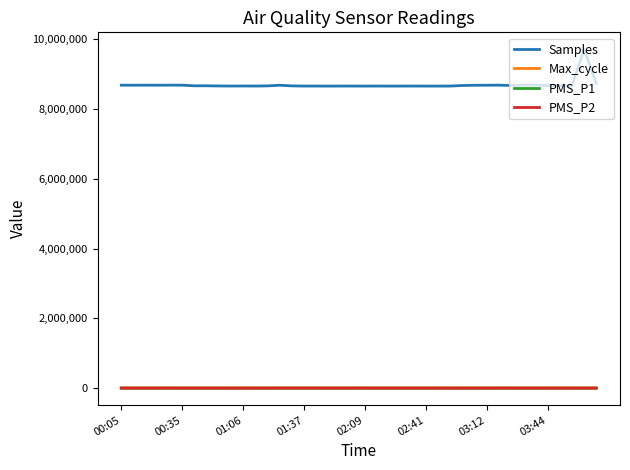

What is the maximum value shown in the chart?

9708596.0